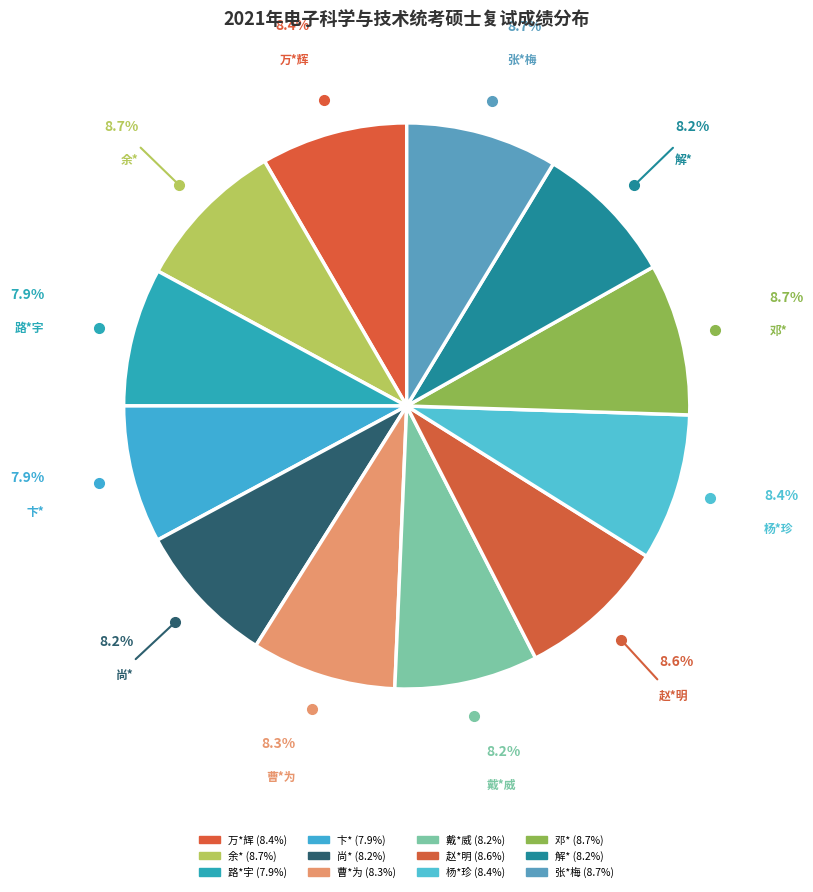

To the nearest percent, what portion does 余* represent?

9%